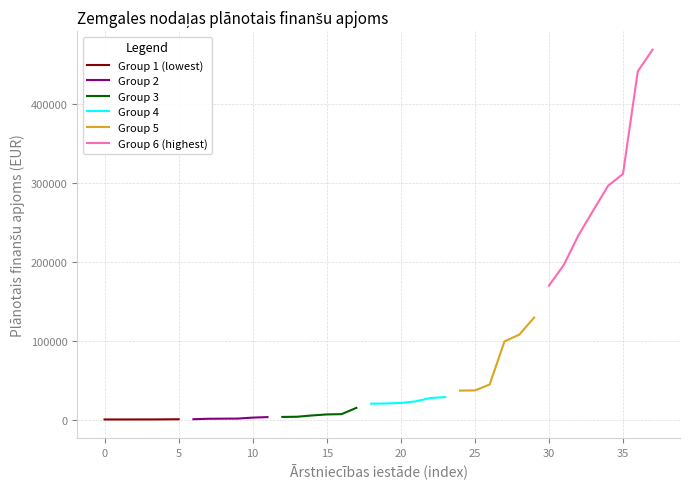

Is it true that Group 1 (lowest) equals 50 at 0?

True